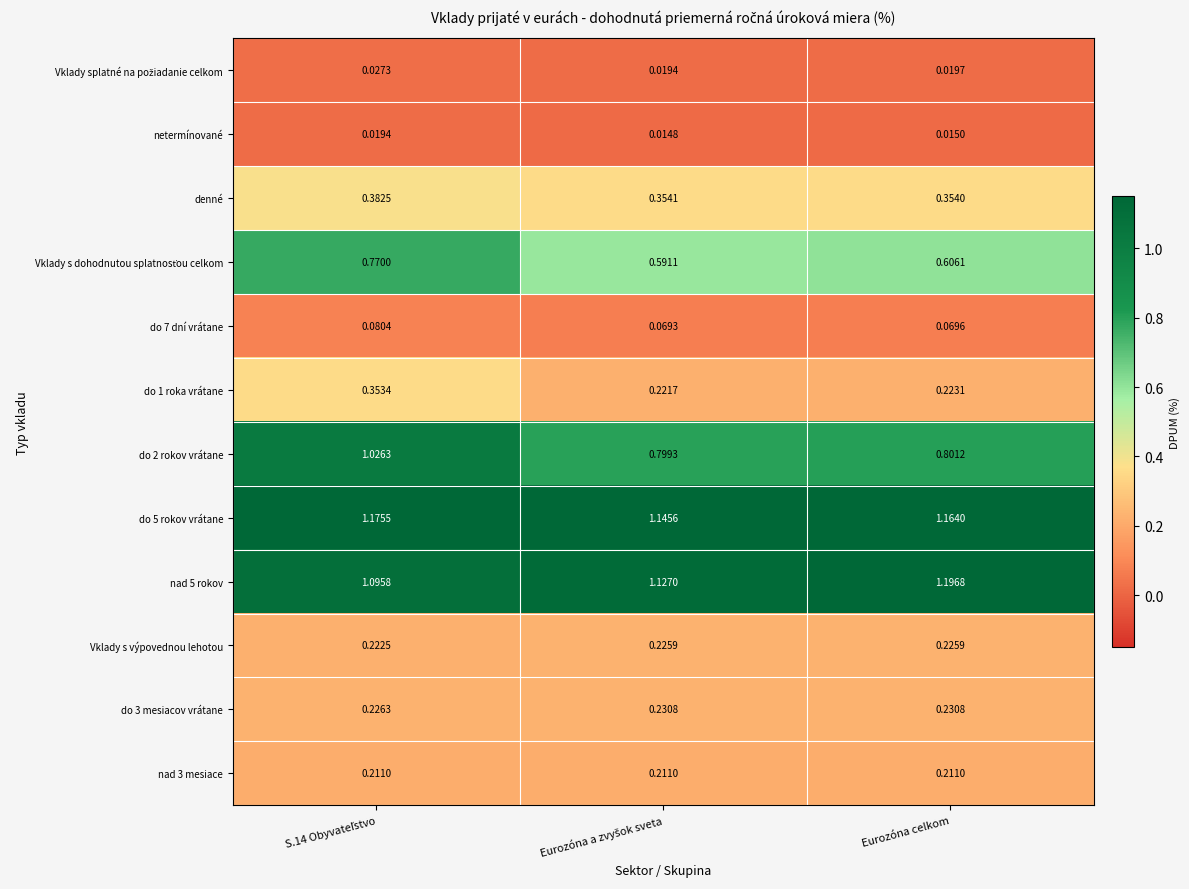

At which label is denné closest to 0?

Eurozóna celkom